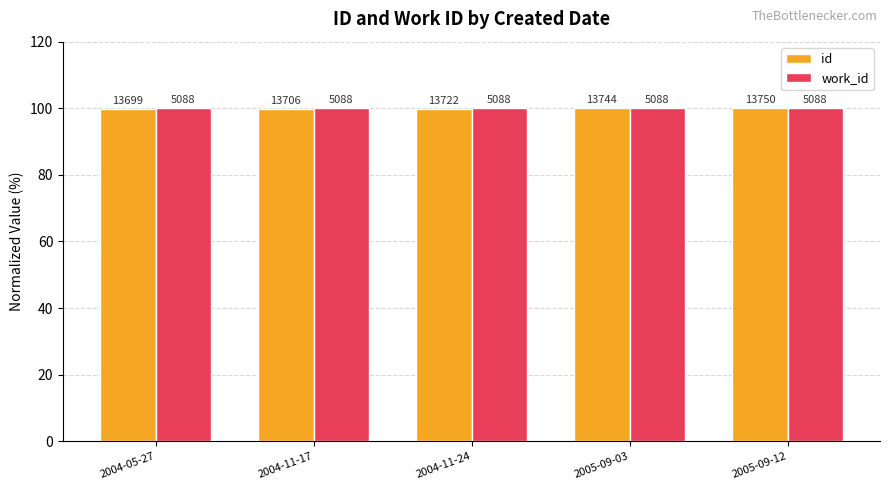

True or false: work_id has a value of 100.0 at 2004-05-27.

True